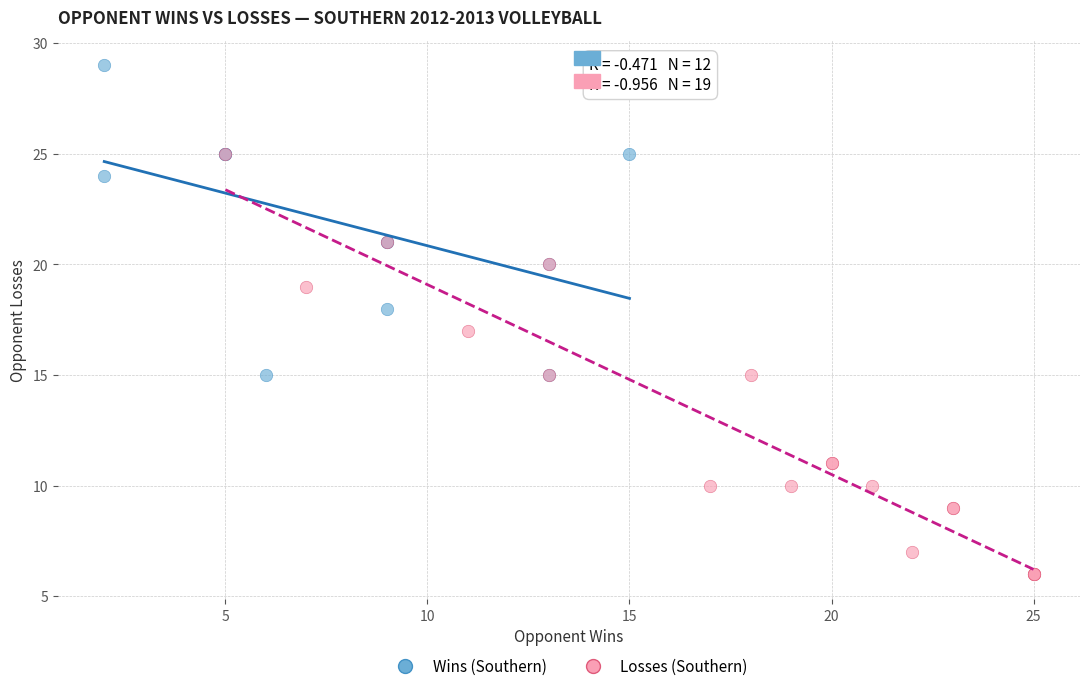

Which series contains the highest Y value?

Wins (Southern)